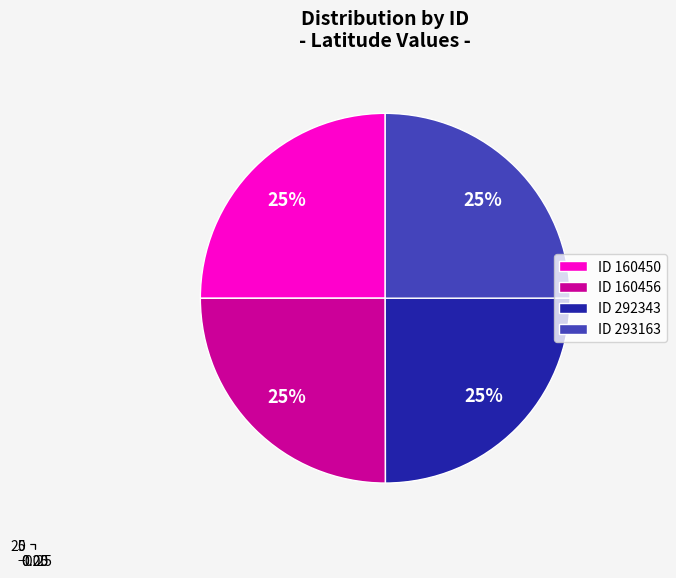

Does 293163 represent more than half of the total?

No